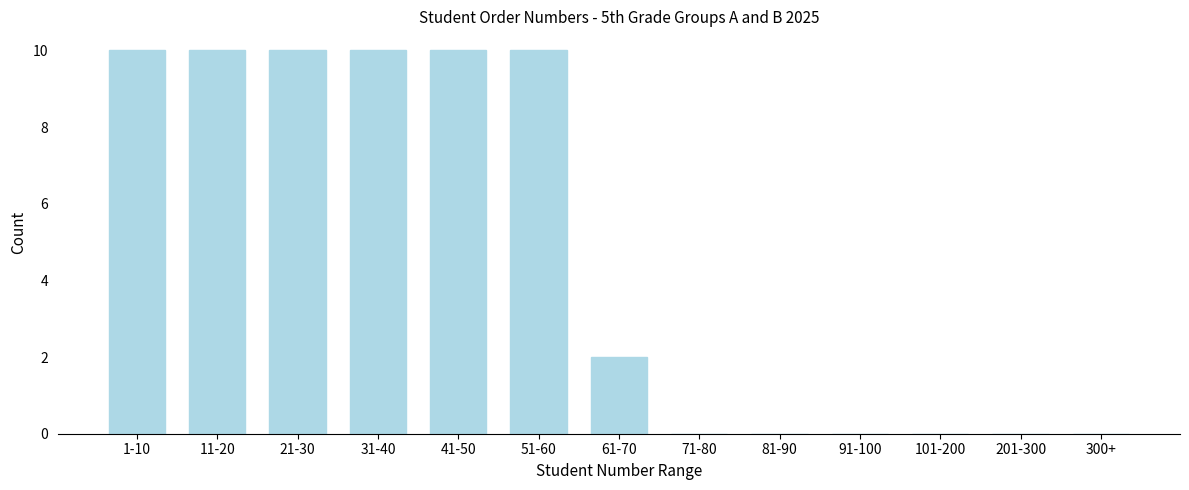

Reading left to right, list all the values displayed in this chart.

1-10=10	11-20=10	21-30=10	31-40=10	41-50=10	51-60=10	61-70=2	71-80=0	81-90=0	91-100=0	101-200=0	201-300=0	300+=0